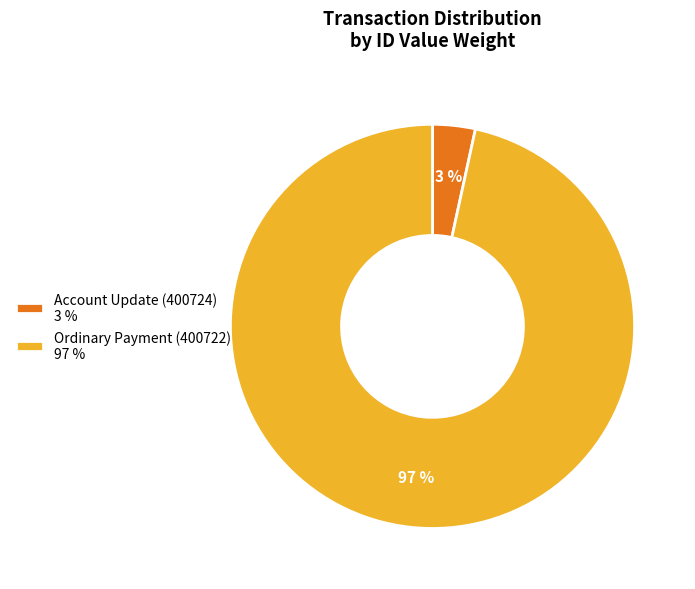

Which category accounts for the majority?

Ordinary Payment (400722)